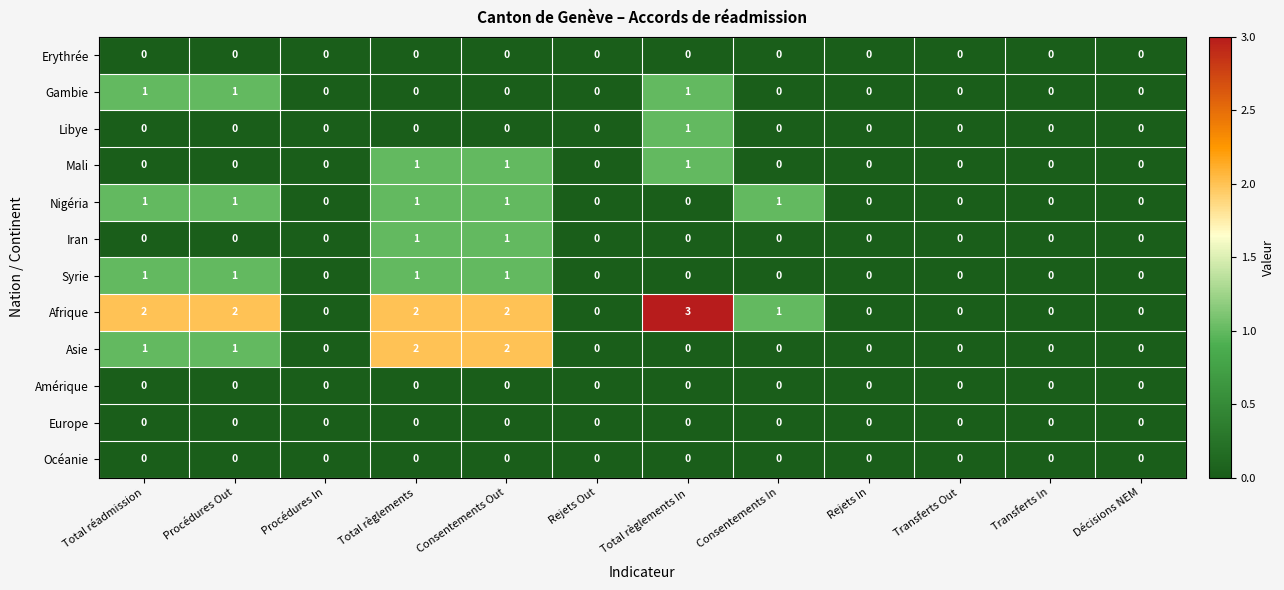

Which series has the largest total across all categories?

Afrique